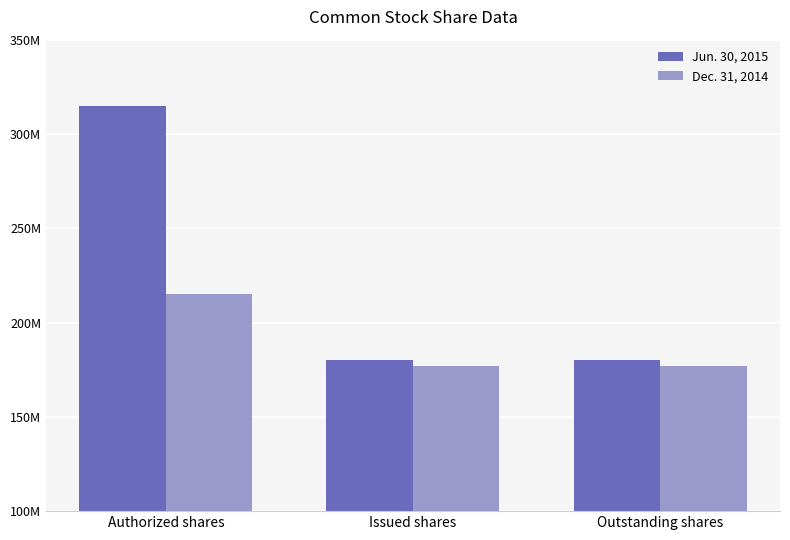

What is the maximum value shown in the chart?

315000000